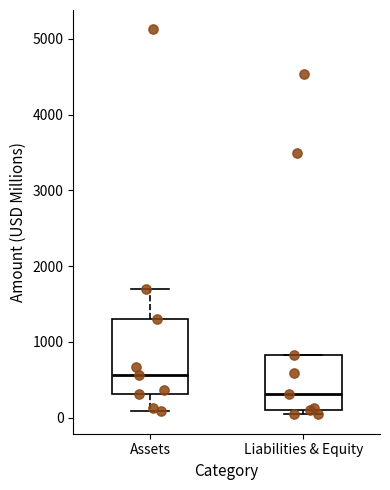

Which box's median line is the lowest?

Liabilities & Equity